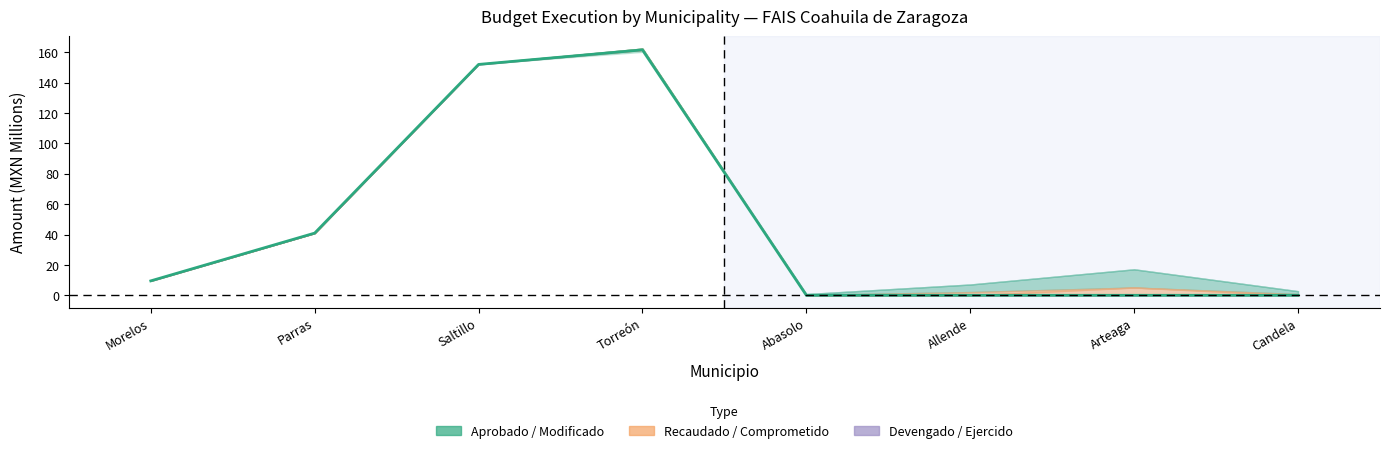

What is the change in value from Torreón to Arteaga?

-161.7